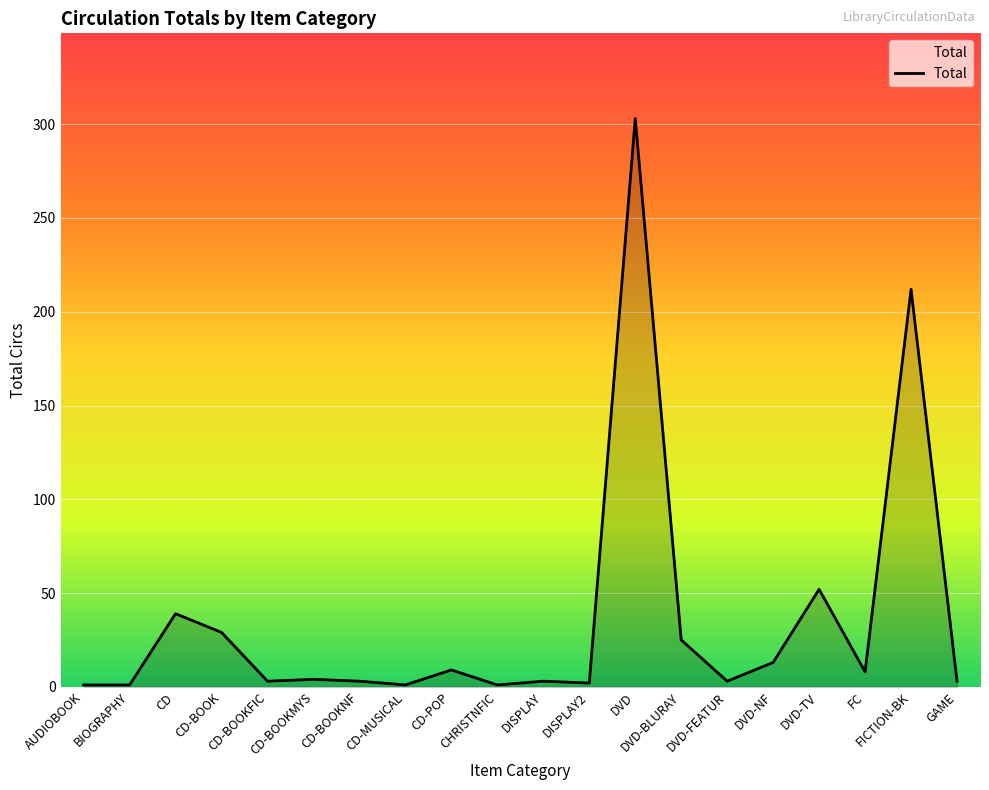

What is the ratio of the value at GAME to the value at CD-BOOKNF?

1.0